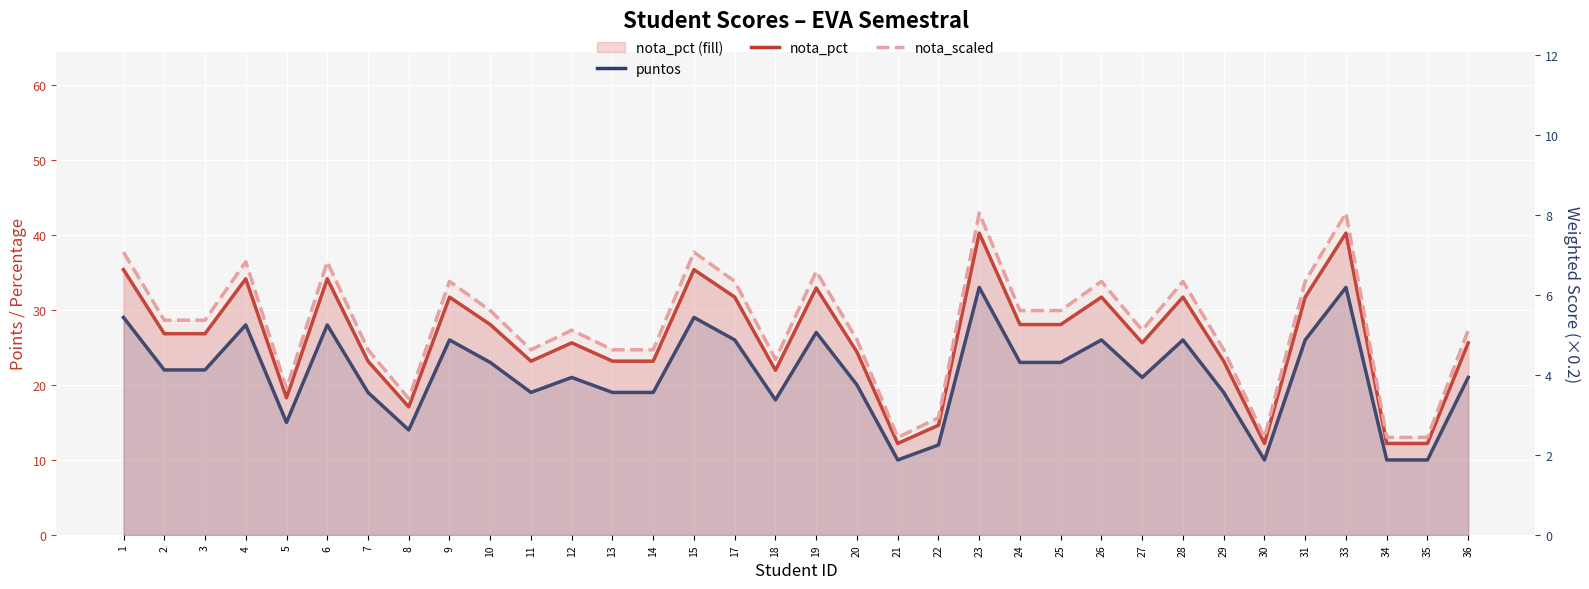

Between 3 and 12, which is larger?

3